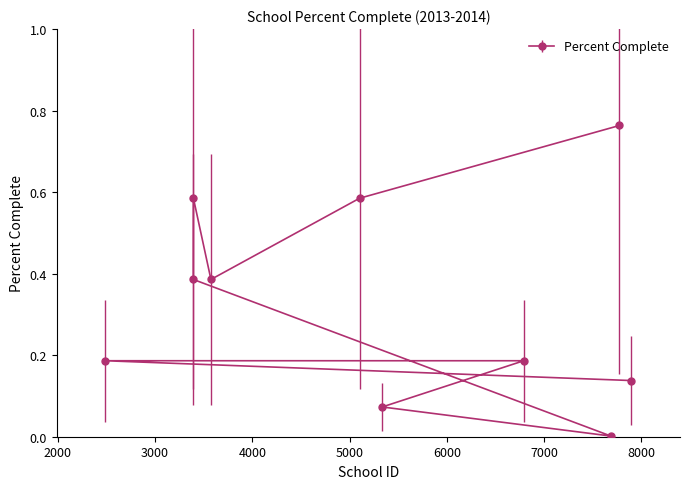

What is the sum of all values?

3.3